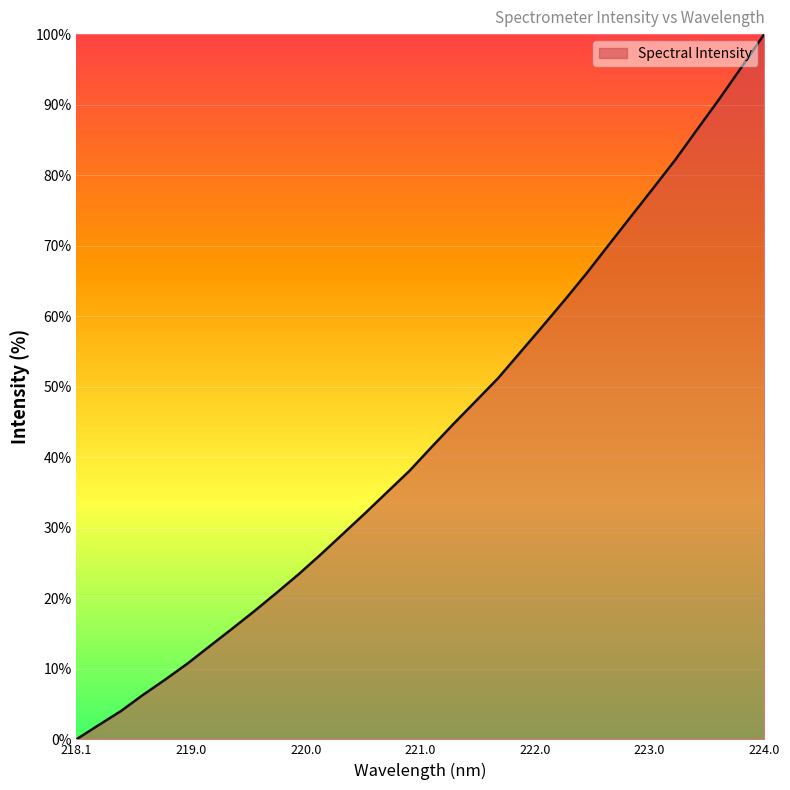

What is the difference between the maximum and minimum values?

100.0